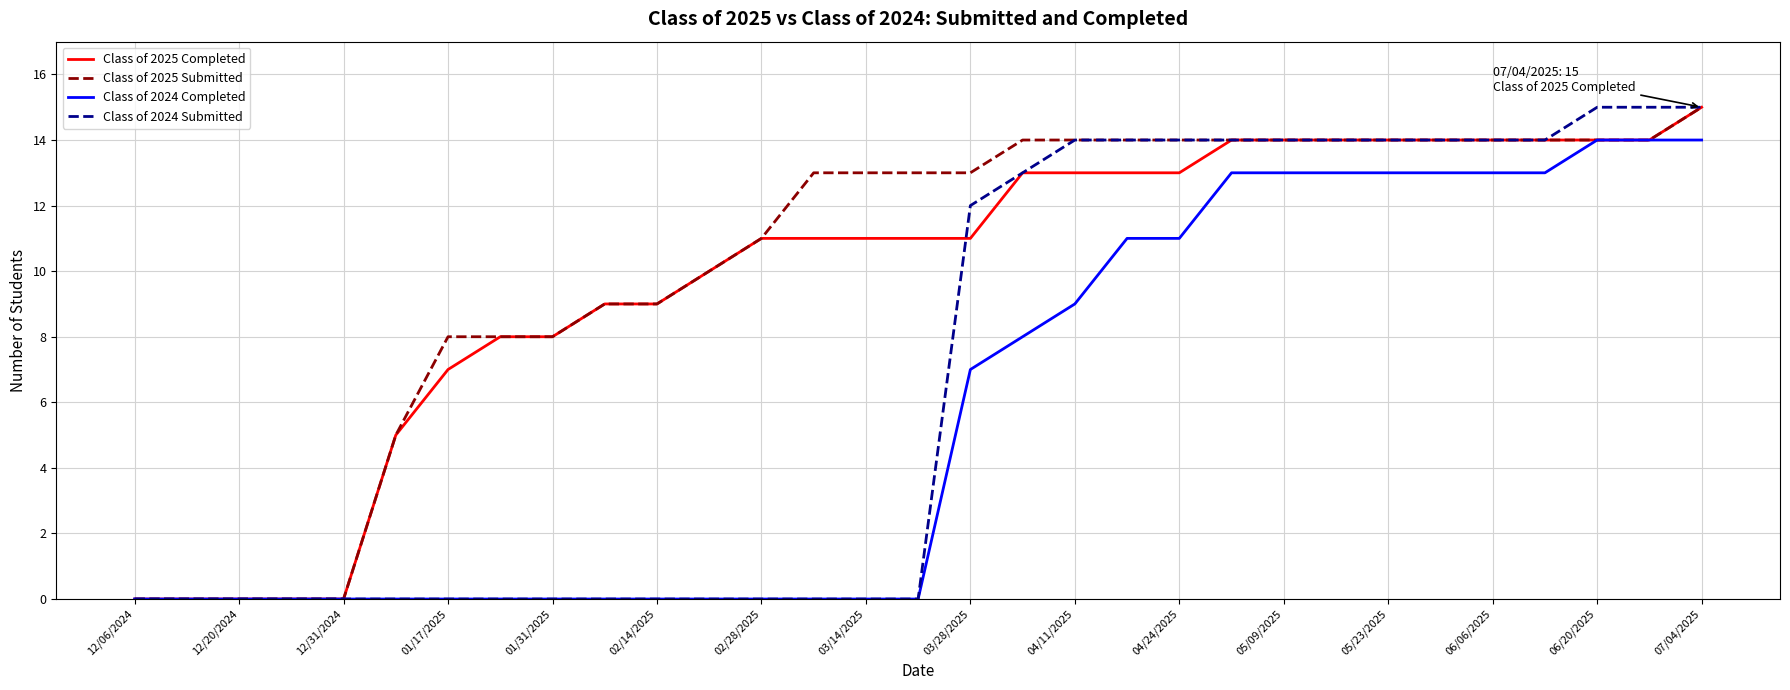

What is the maximum value for Class of 2025 Completed?

15